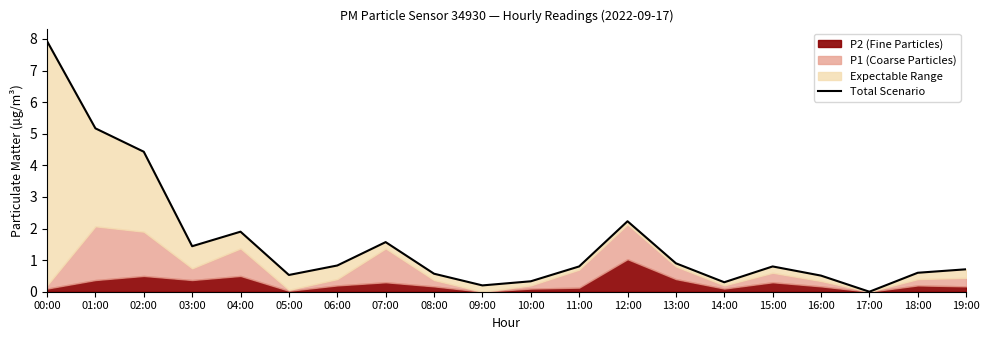

How many lines are shown in the chart?

1